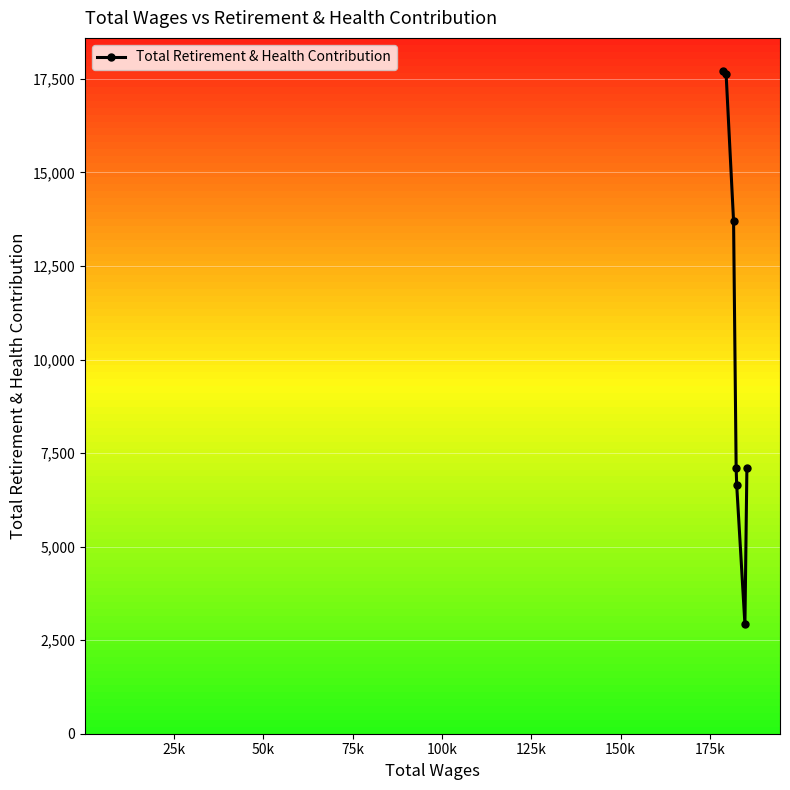

What is the average value?

10402